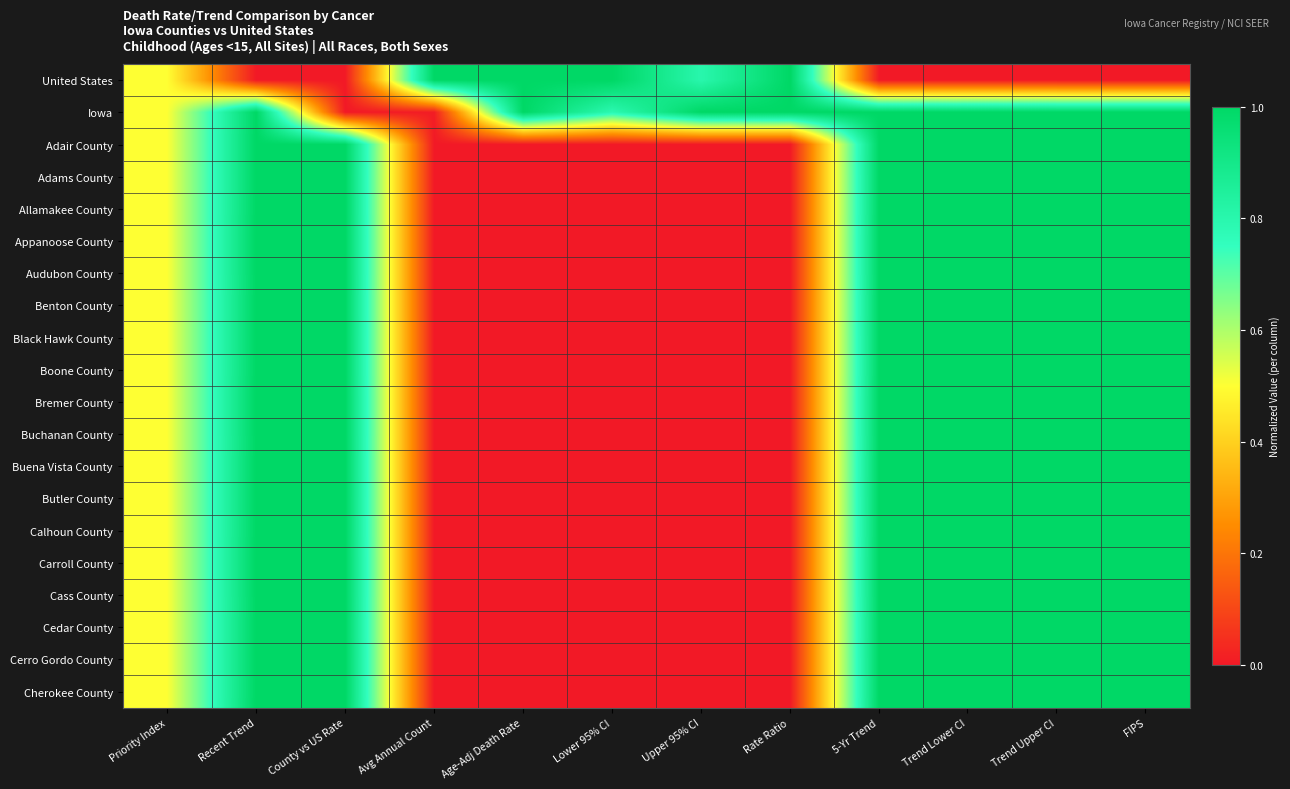

What is the total value across all series at 5-Yr Trend?

19.0